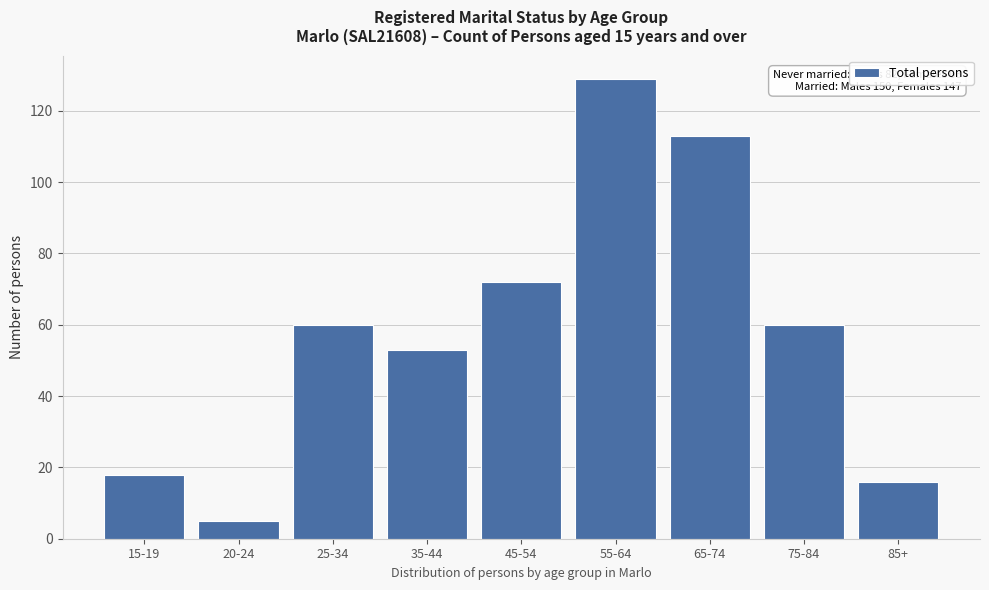

Reading left to right, what are all the values shown in this chart?

15-19=18	20-24=5	25-34=60	35-44=53	45-54=72	55-64=129	65-74=113	75-84=60	85+=16